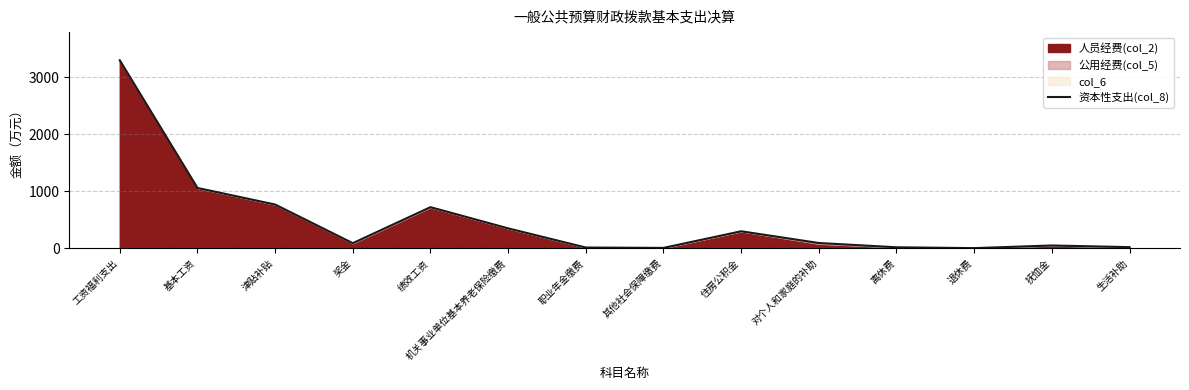

How many data points does each series have?

14